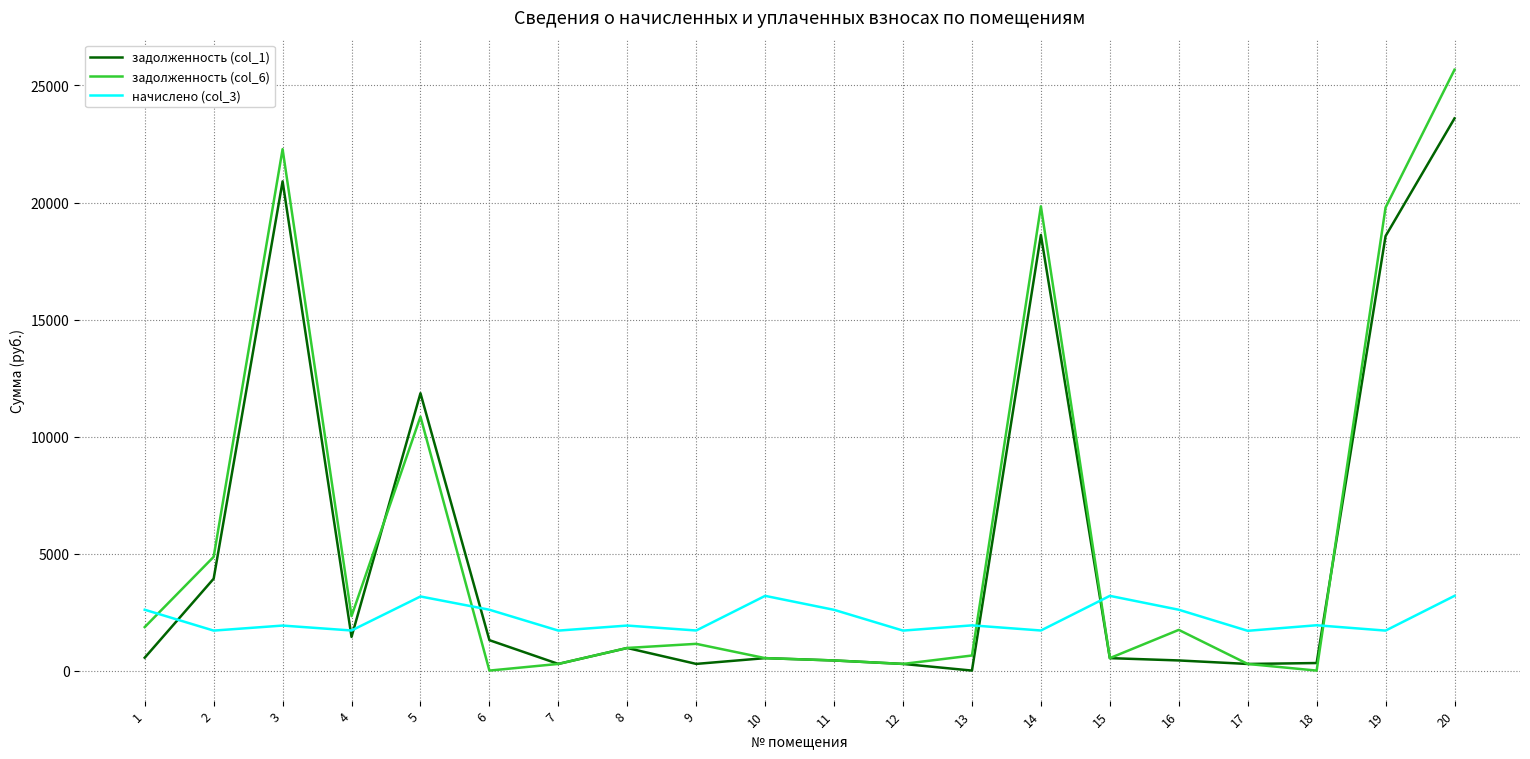

True or false: начислено (col_3) has a value of 737.4 at 8.

False